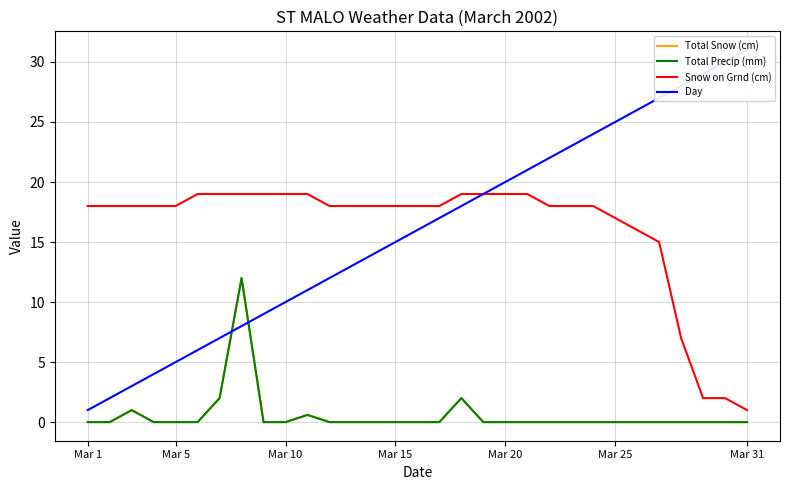

Is the value of Total Precip (mm) at 21 greater than the value of Day at Mar 5?

No